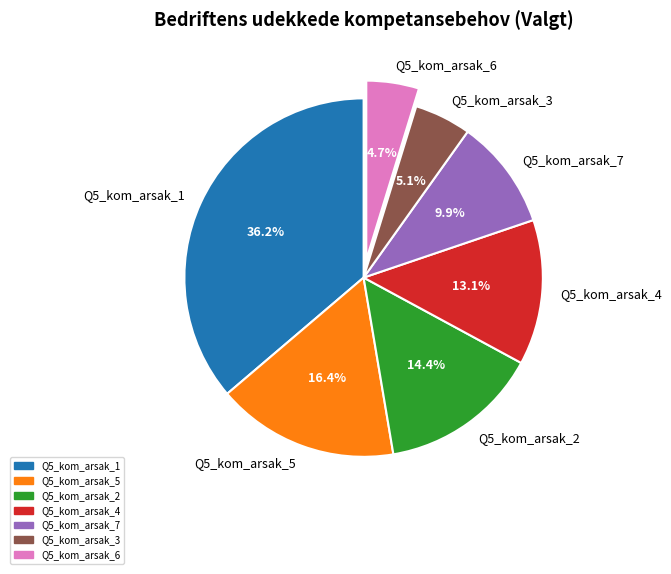

To the nearest percent, what is the combined percentage of Q5_kom_arsak_7 and Q5_kom_arsak_5?

26%